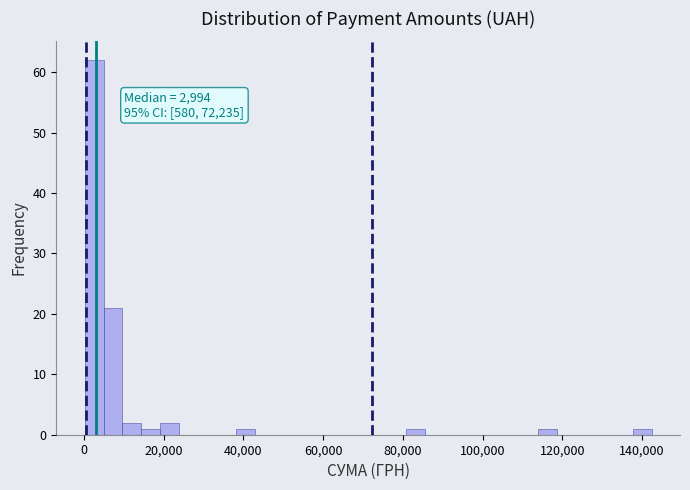

Read against the x-axis, roughly where is the centre of the tallest bar?

2000